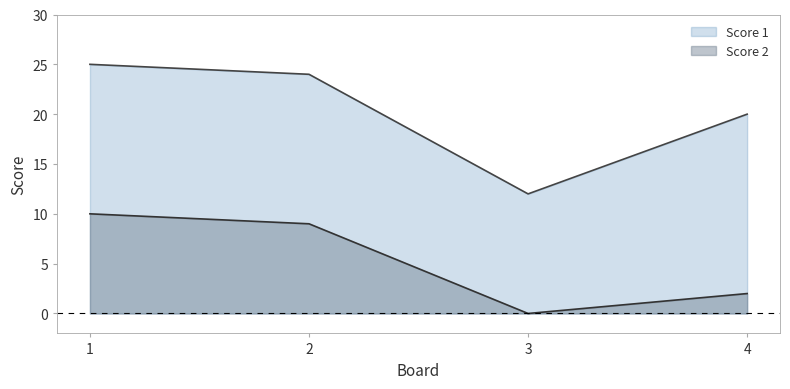

Reading left to right, transcribe all the data shown in this chart.

Score 1: 1=25	2=24	3=12	4=20
Score 2: 1=10	2=9	3=0	4=2